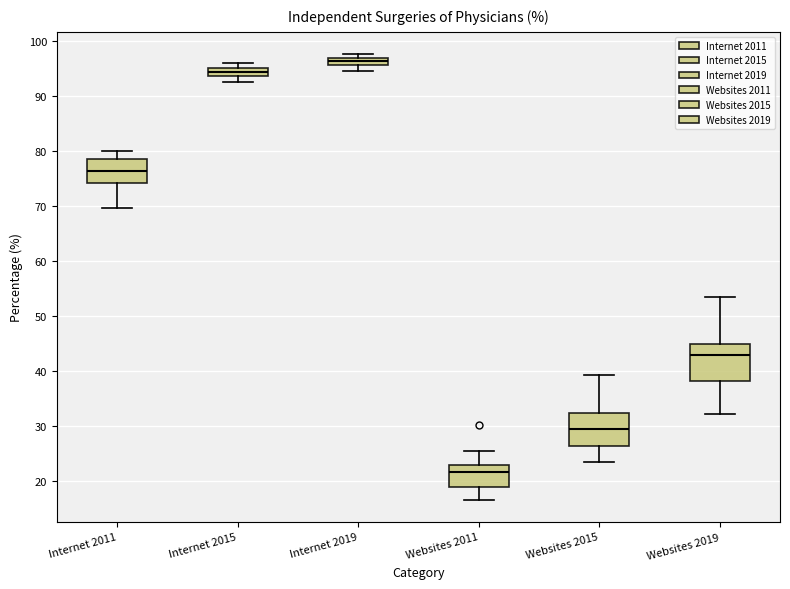

Which box's median line is the lowest?

Websites 2011